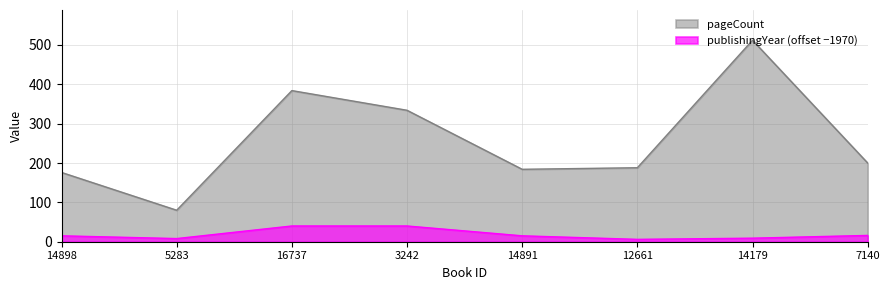

Does the chart display data point markers on the line(s)?

No